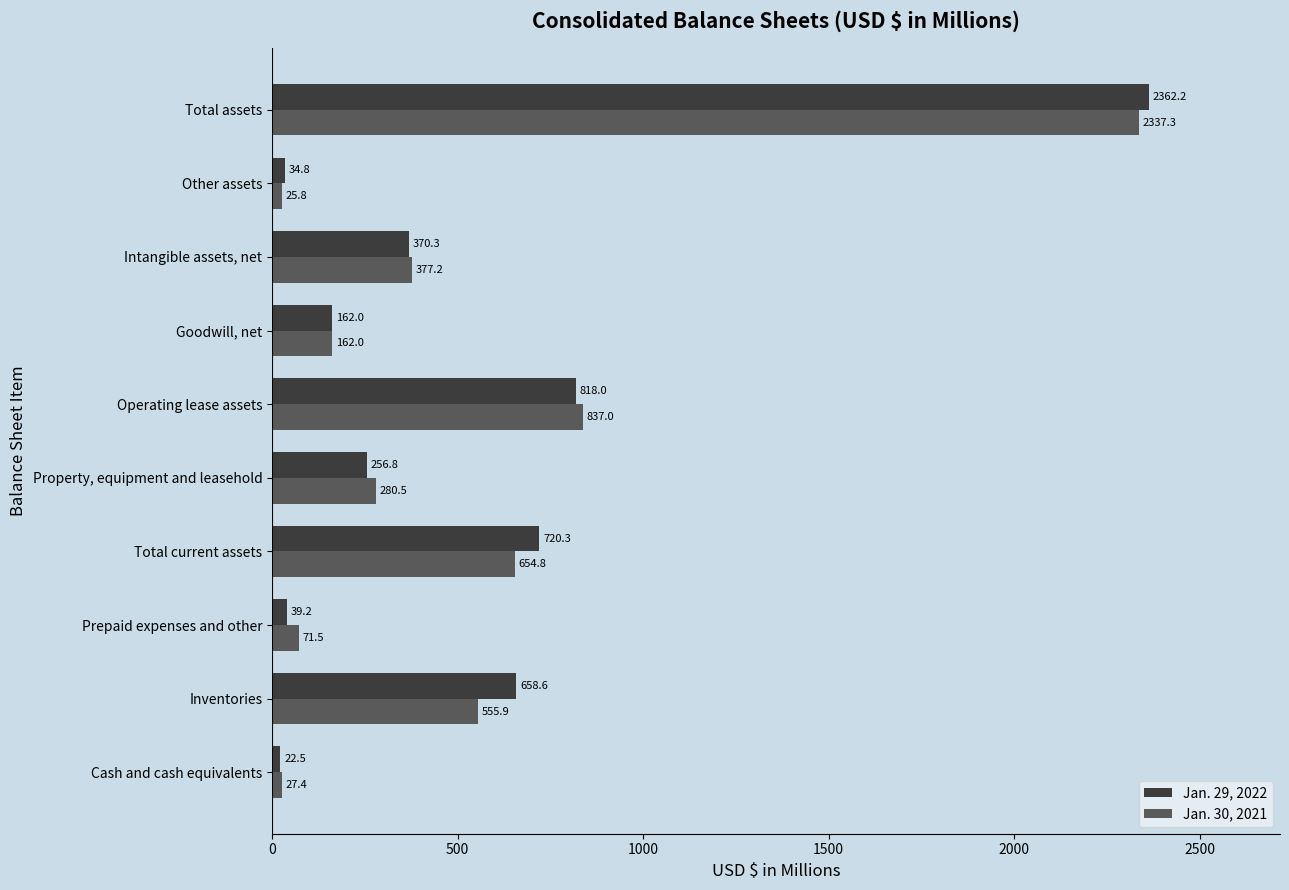

What is the average value of the Jan. 29, 2022 series?

544.5